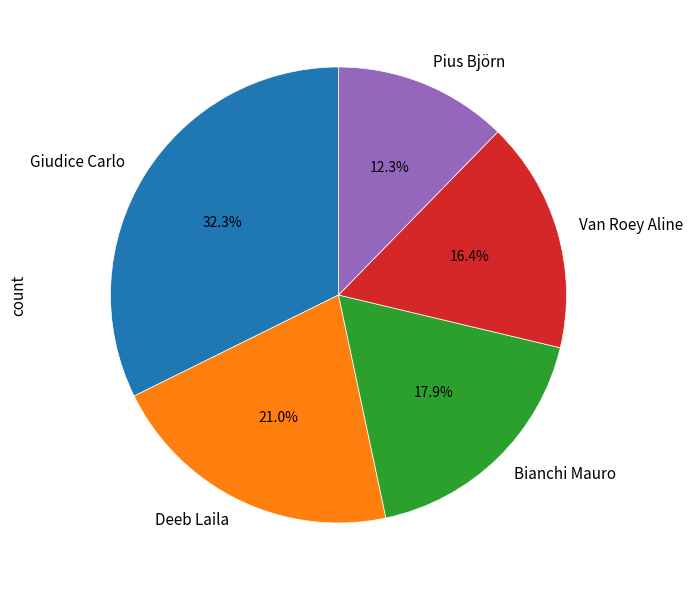

Does Giudice Carlo represent more than half of the total?

No